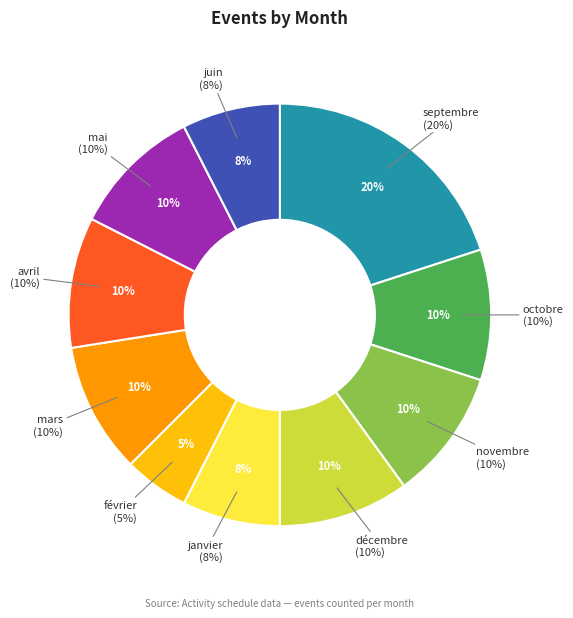

What portion of the pie excludes octobre?

90.0%